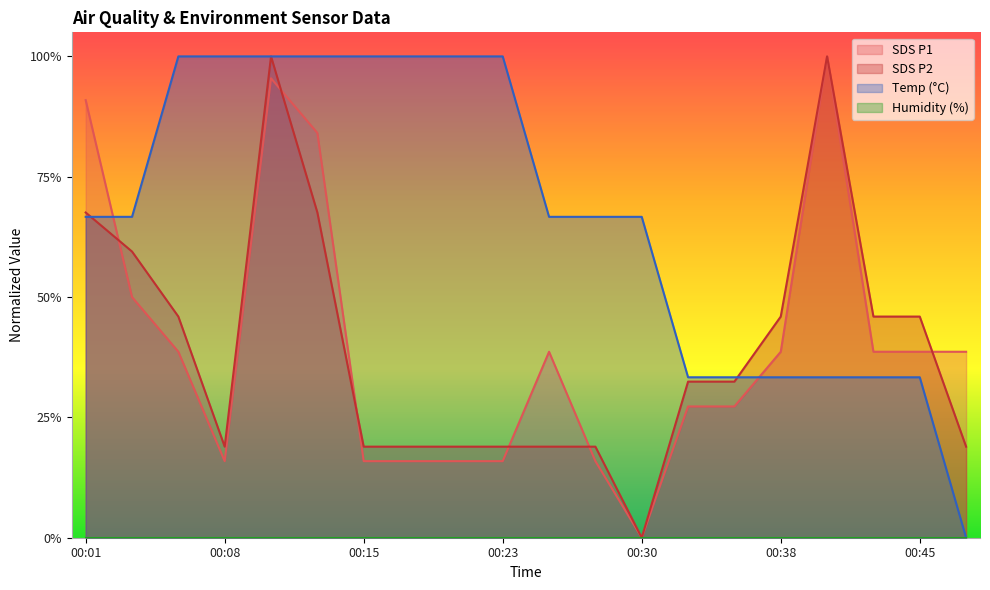

At which label is SDS_P2 closest to 0?

00:30